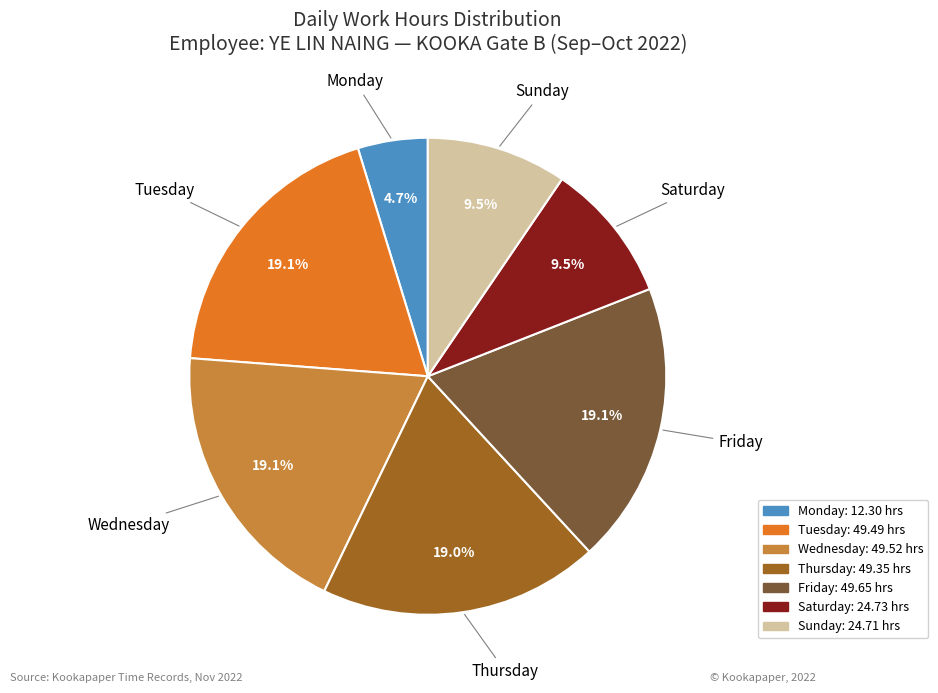

Is there any slice that represents more than half of the pie?

No